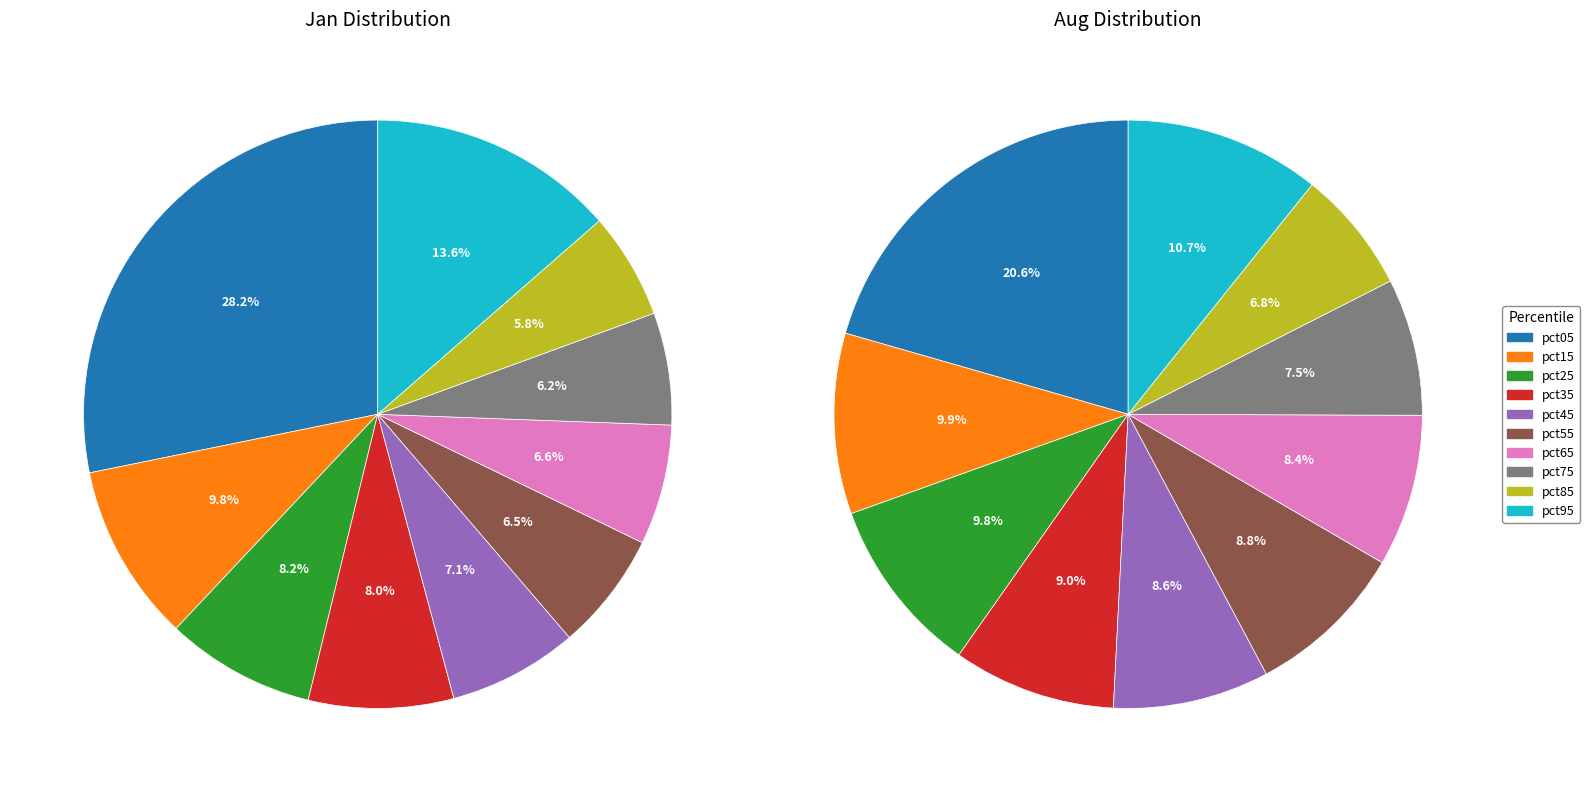

To the nearest percent, what percentage of the pie is values_aug?

10%